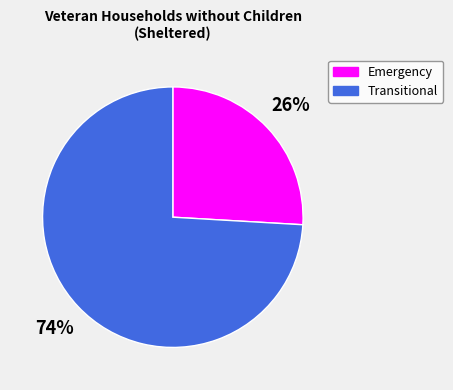

Between Emergency and Transitional, which is larger?

Transitional